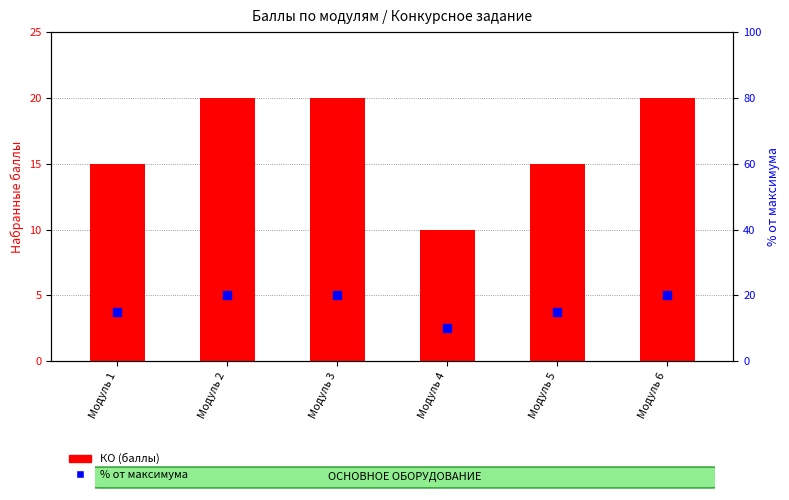

What is the total value across all series at Модуль 6?

40